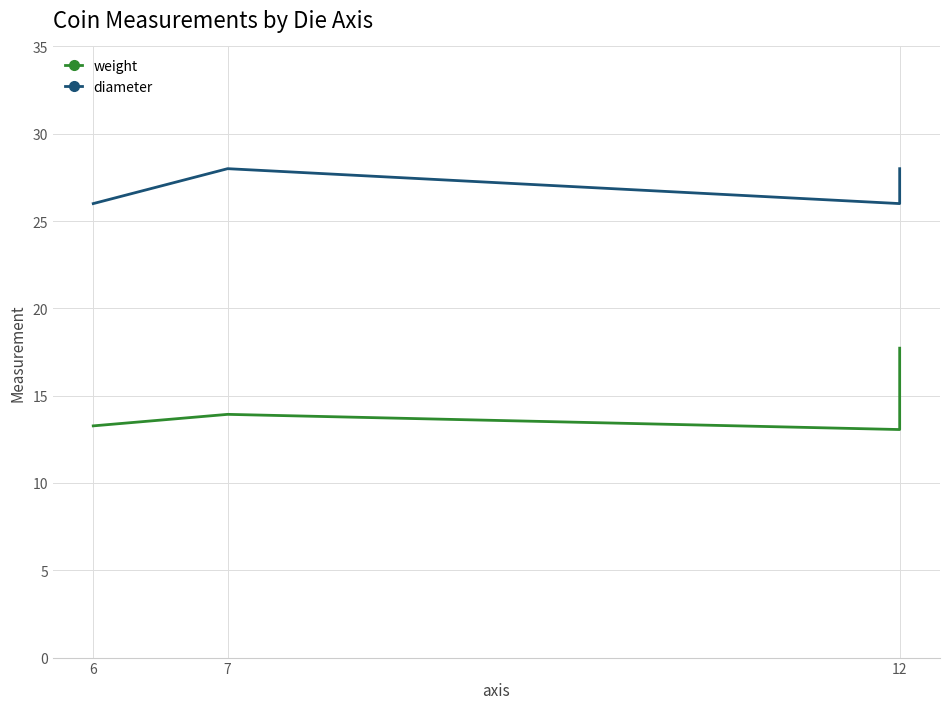

At how many categories does at least one series exceed 14?

4